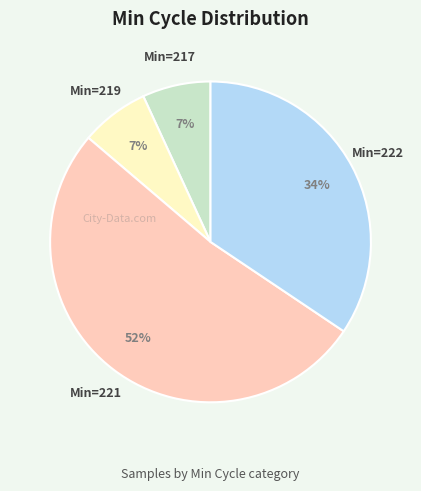

To the nearest percent, what is the average slice percentage?

25%